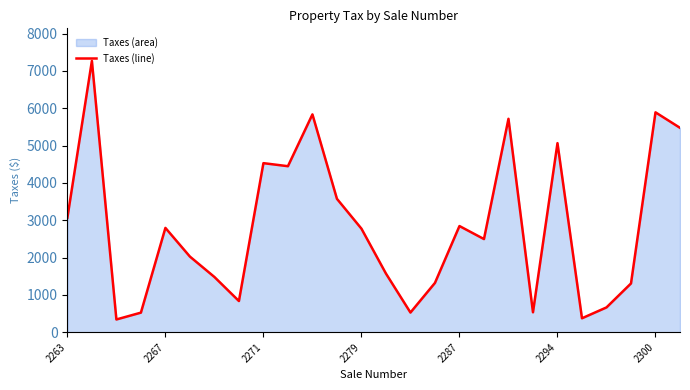

What is the minimum value shown in the chart?

340.9